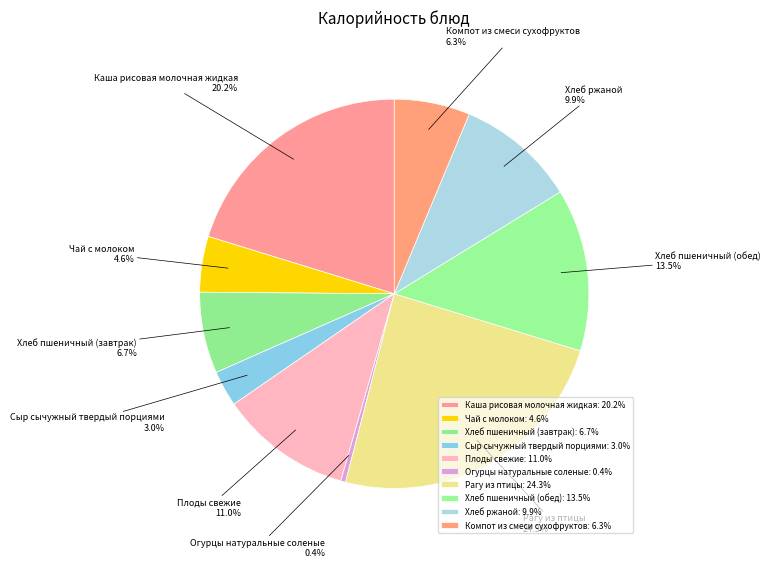

True or false: Плоды свежие accounts for 3% of the total.

False